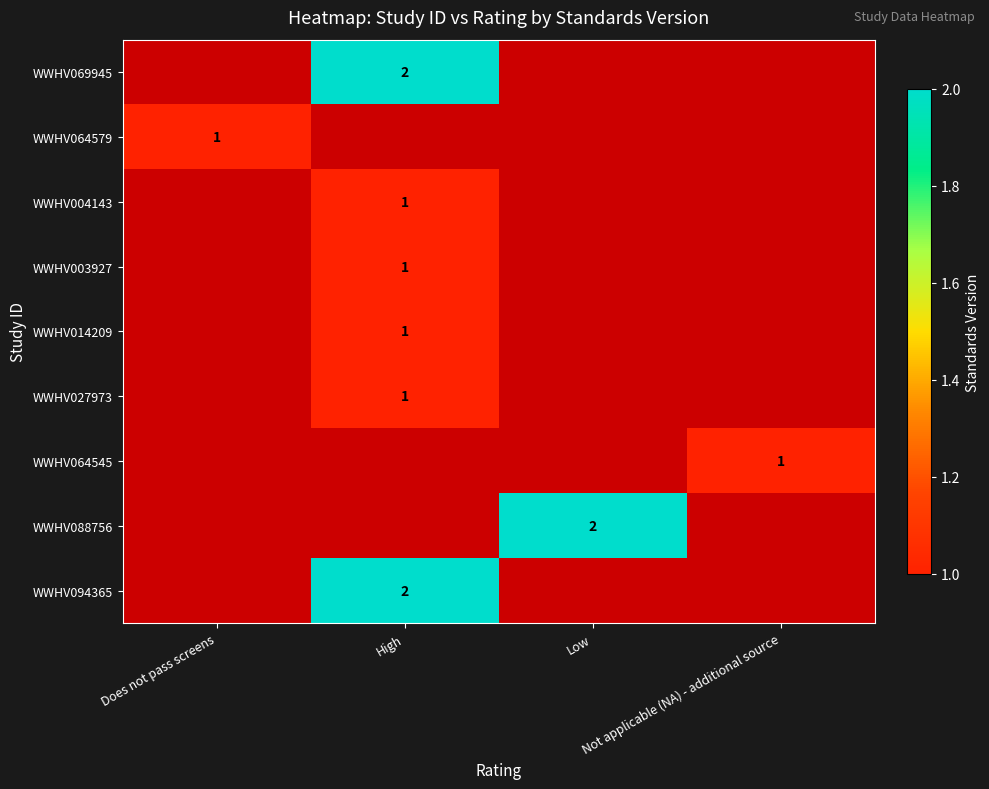

How many positive values does the WWHV088756 series have?

1